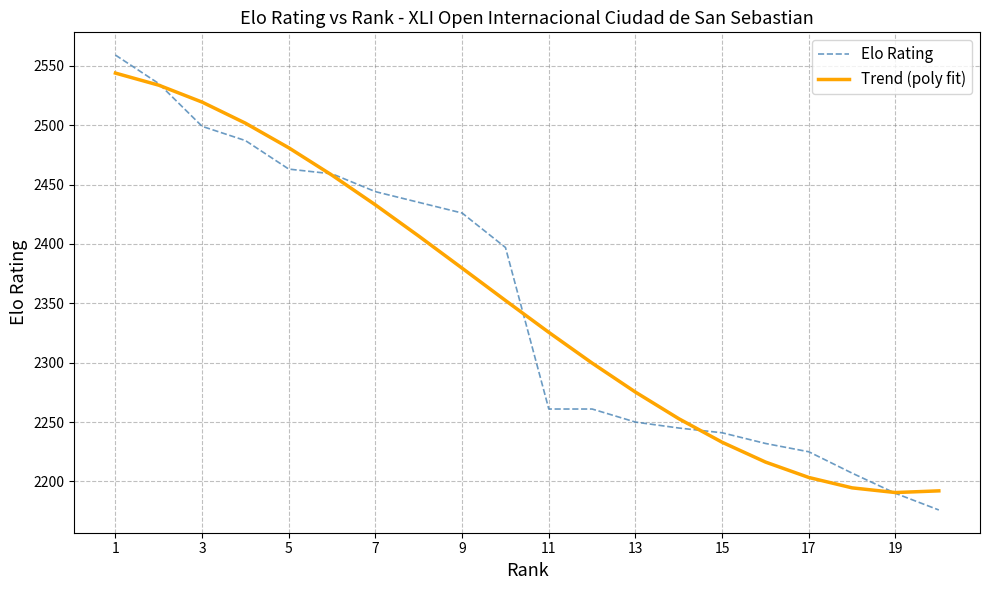

What is the minimum value shown in the chart?

2176.0